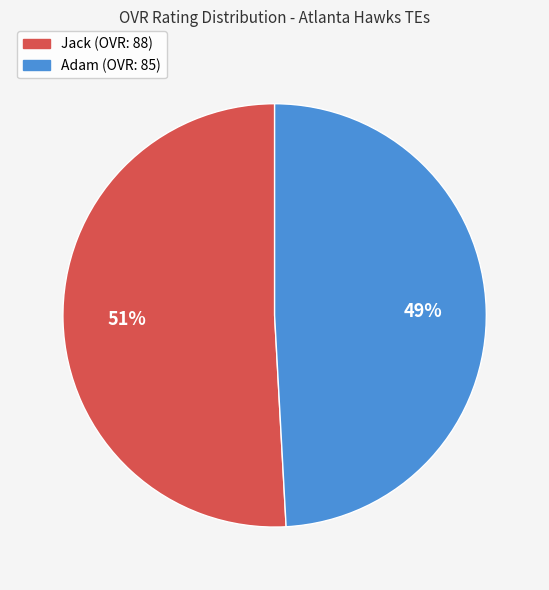

Rank the categories by value from highest to lowest.

Jack, Adam